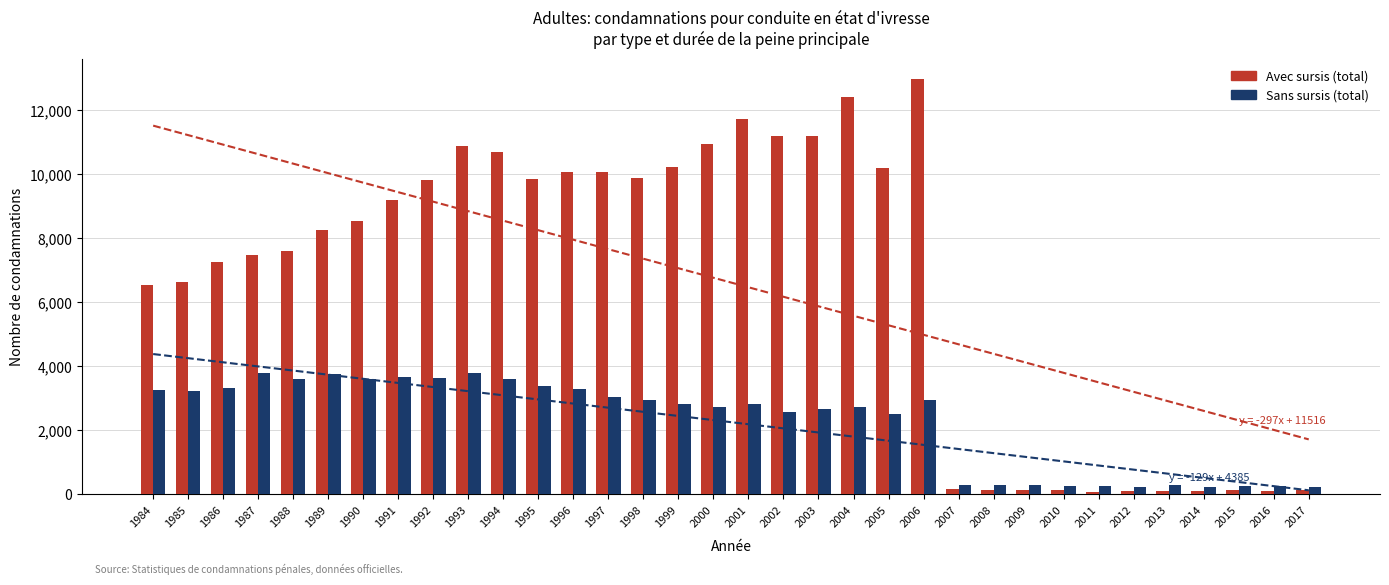

Rank the series by their maximum value, from highest to lowest.

Avec sursis (total), Sans sursis (total)